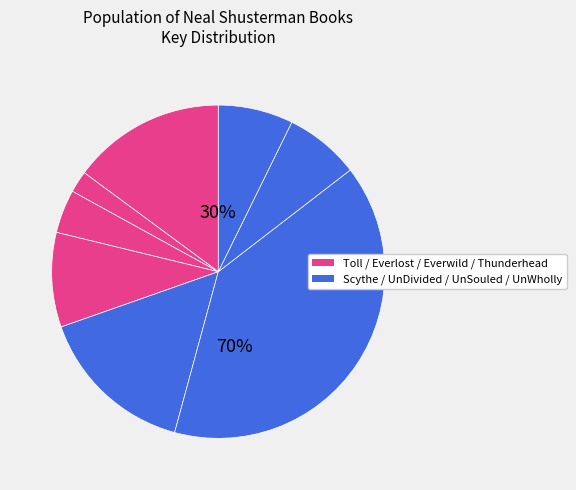

Is there a majority slice in this chart?

No